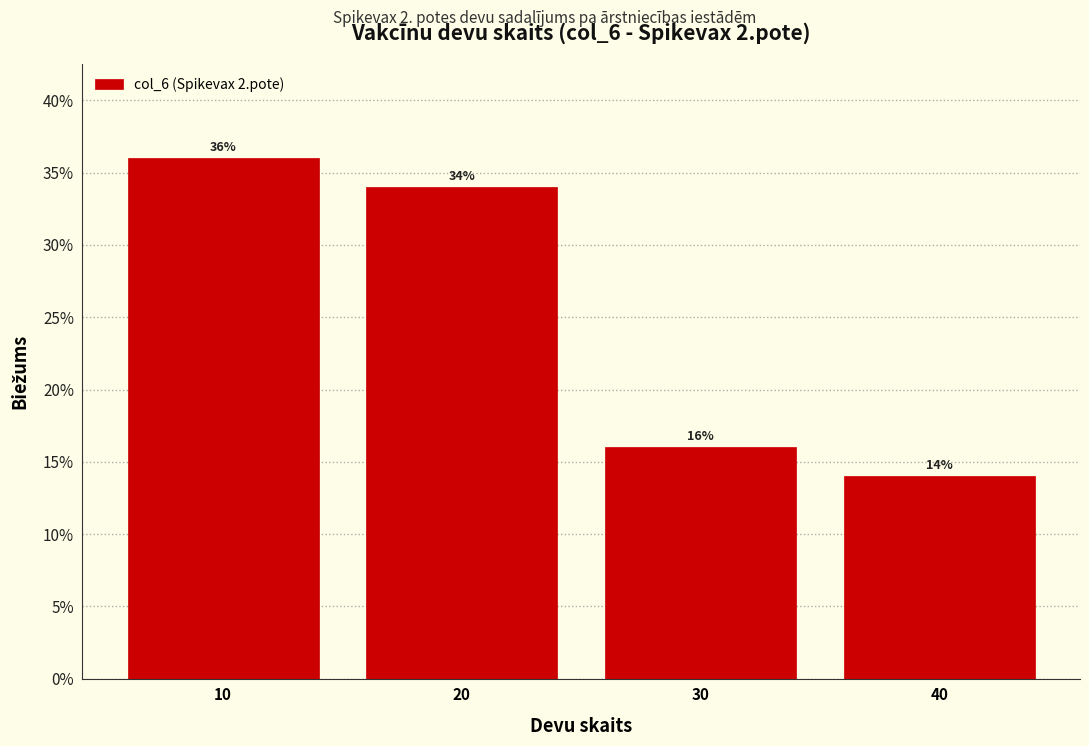

Reading right to left, what are all the values shown in this chart?

14.0	16.0	34.0	36.0